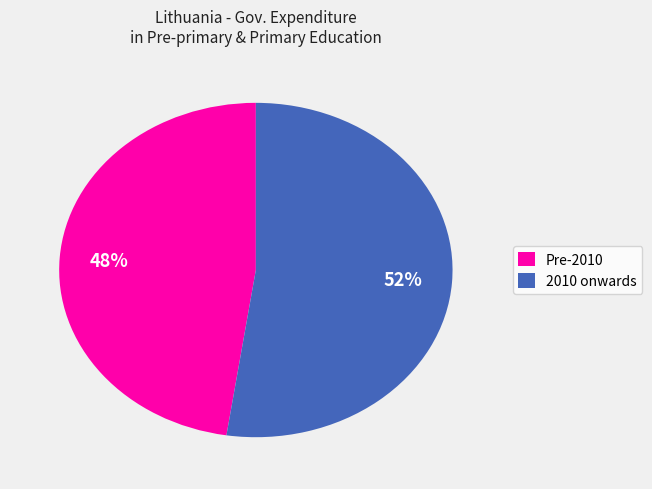

True or false: Pre-2010 accounts for 48% of the total.

True